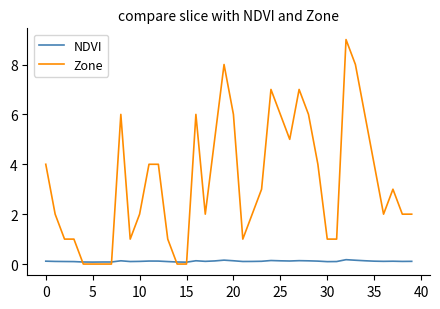

What is the maximum value shown in the chart?

9.0